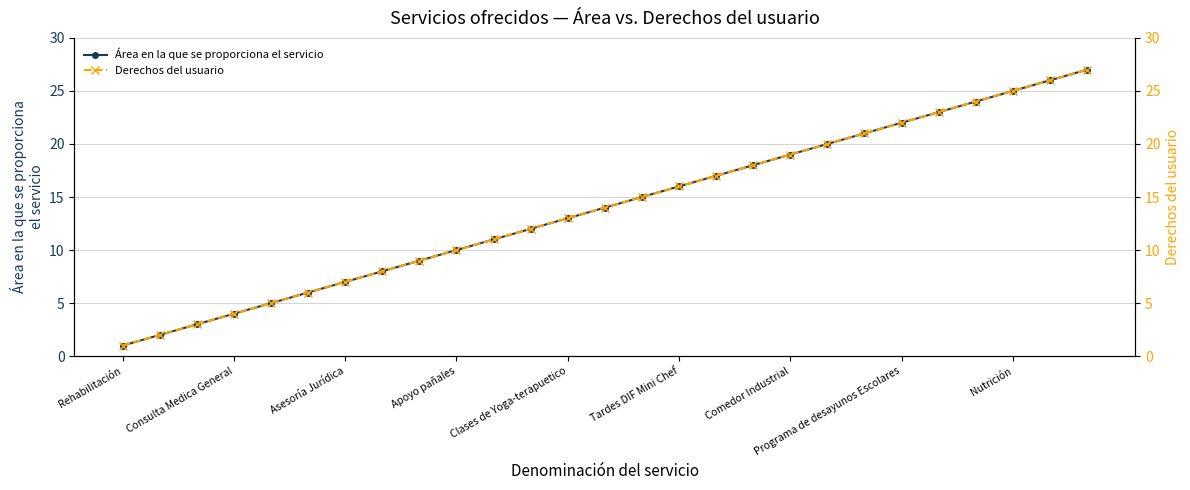

True or false: Área en la que se proporciona el servicio has more than 2 points higher than both neighbors.

False